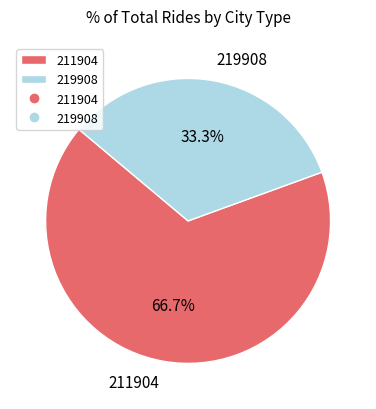

How many segments does this pie chart have?

2